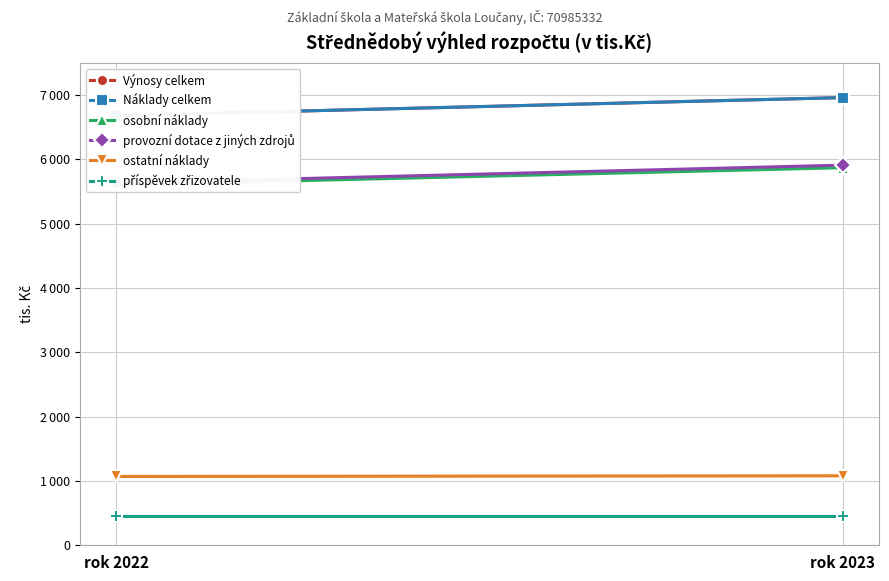

Which series has the largest total across all categories?

Výnosy celkem